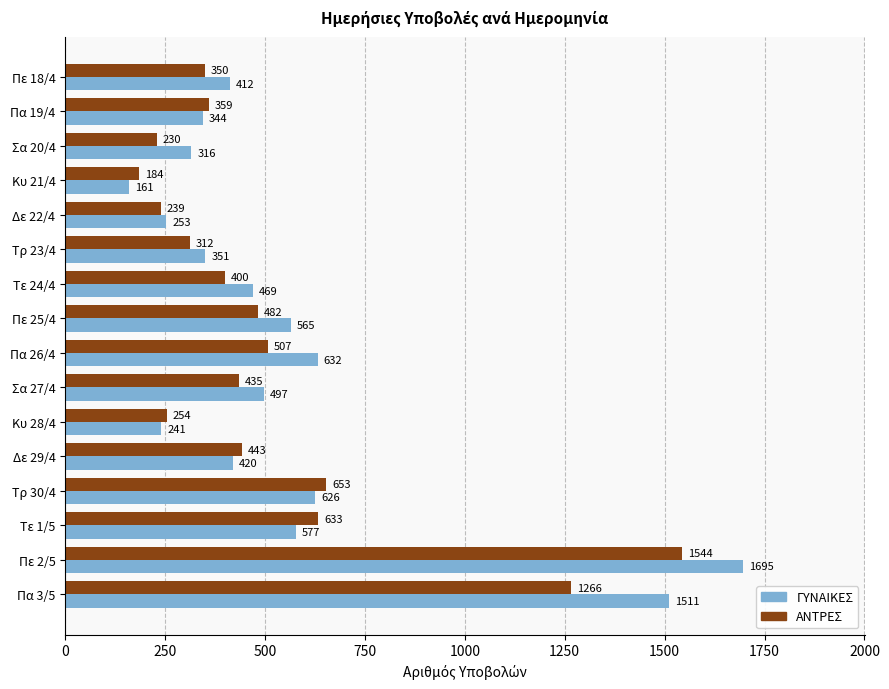

What is the approximate value of ΑΝΤΡΕΣ at Κυ 21/4?

184